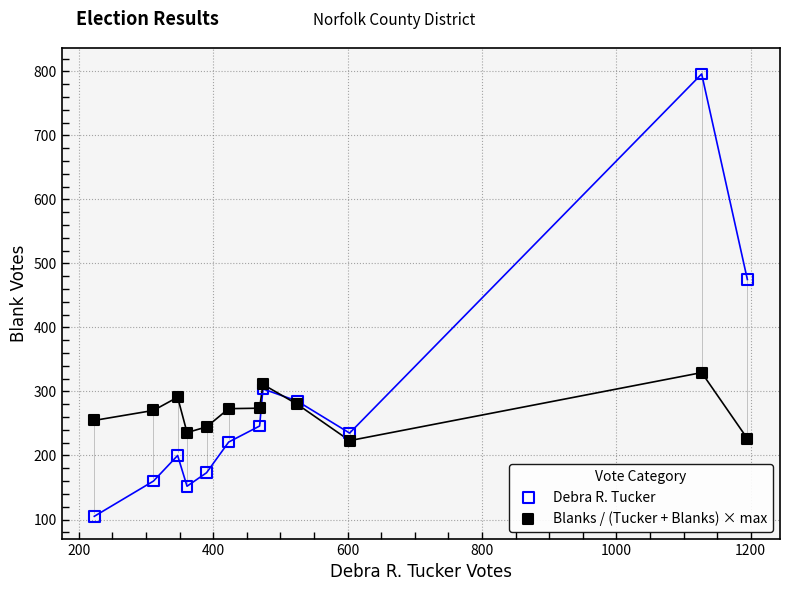

Which series reaches the maximum Y coordinate?

Debra R. Tucker